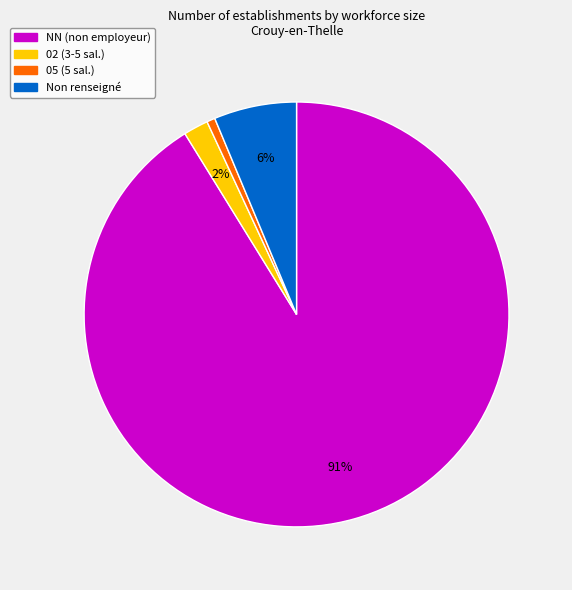

Rank the categories by value from lowest to highest.

05 (5 sal.), 02 (3-5 sal.), Non renseigné, NN (non employeur)